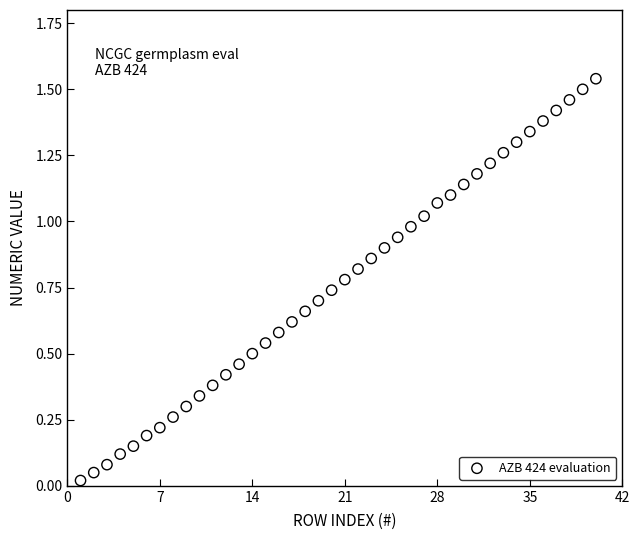

How many points are shown in the scatter plot?

40